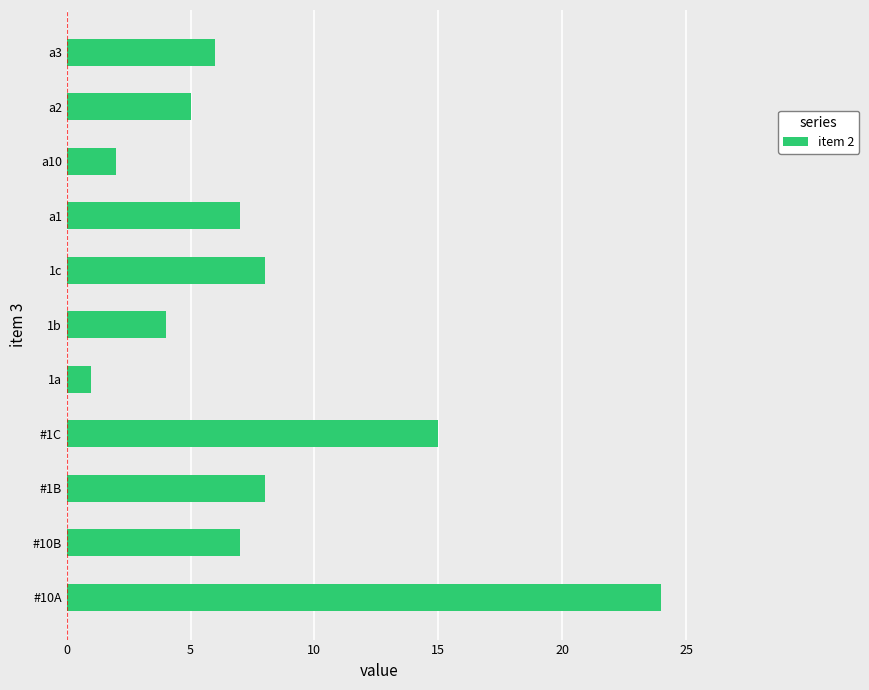

Is it true that the value at #1B is 8?

True